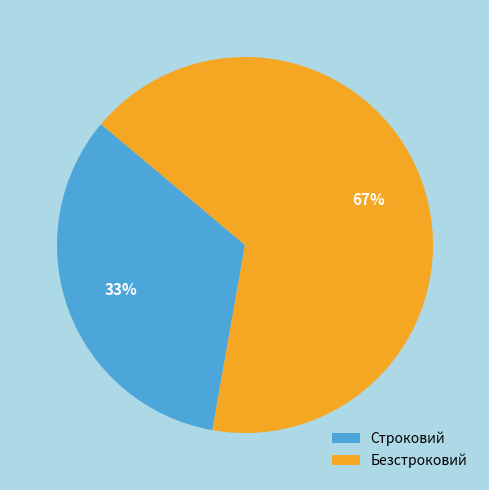

What is the majority slice?

Безстроковий